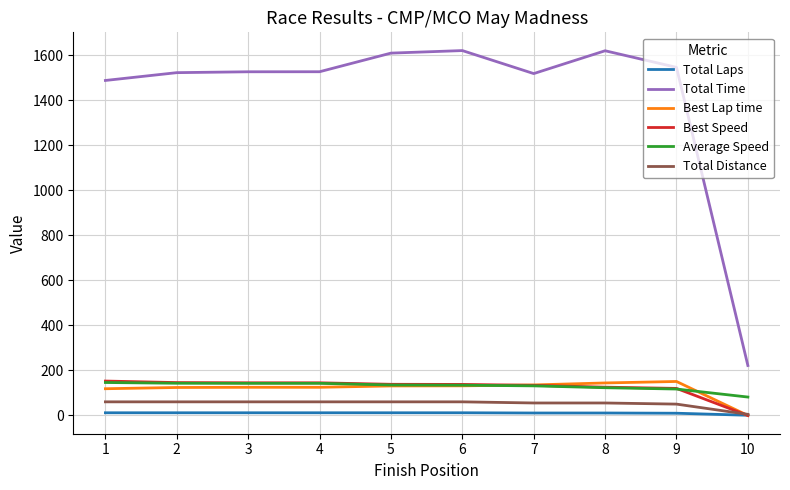

What is the difference between the maximum and minimum values in the Total Laps series?

11.0